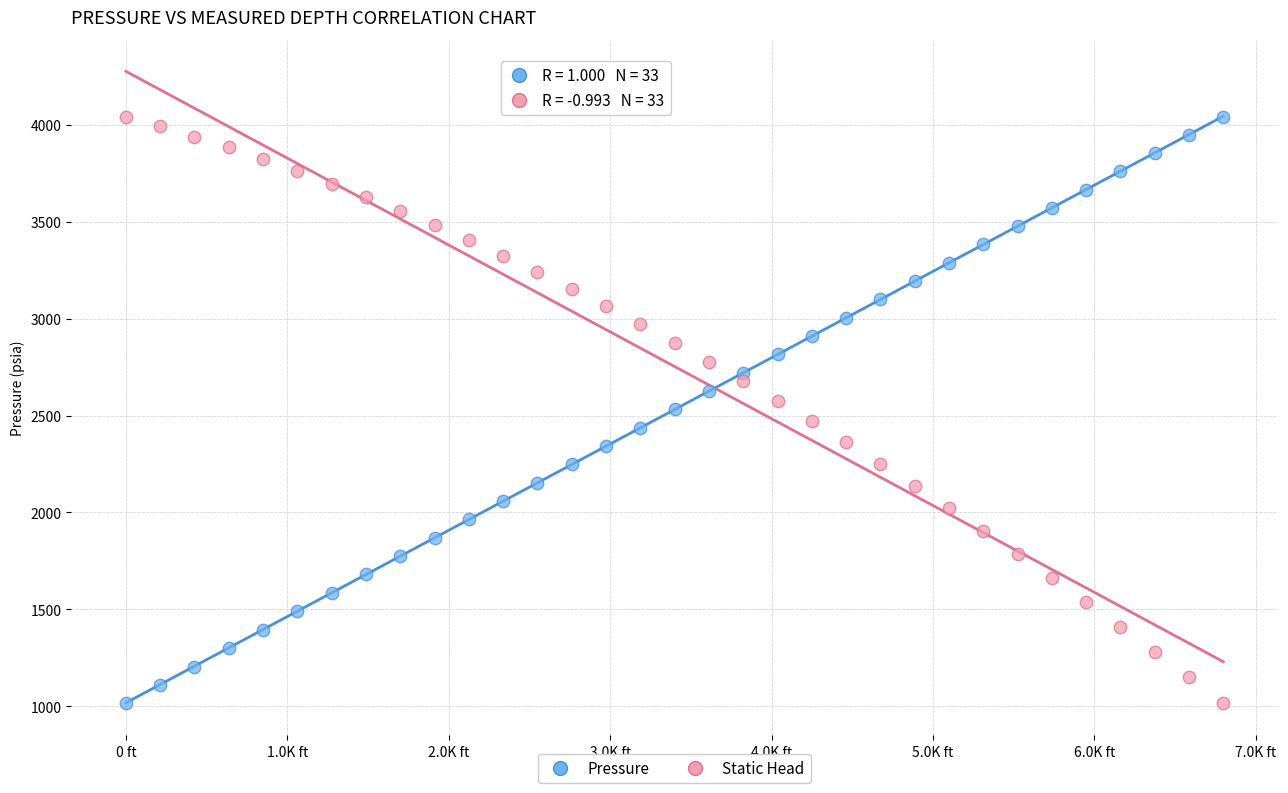

Across all data points, what is the range of Y values (max minus min)?

3026.7